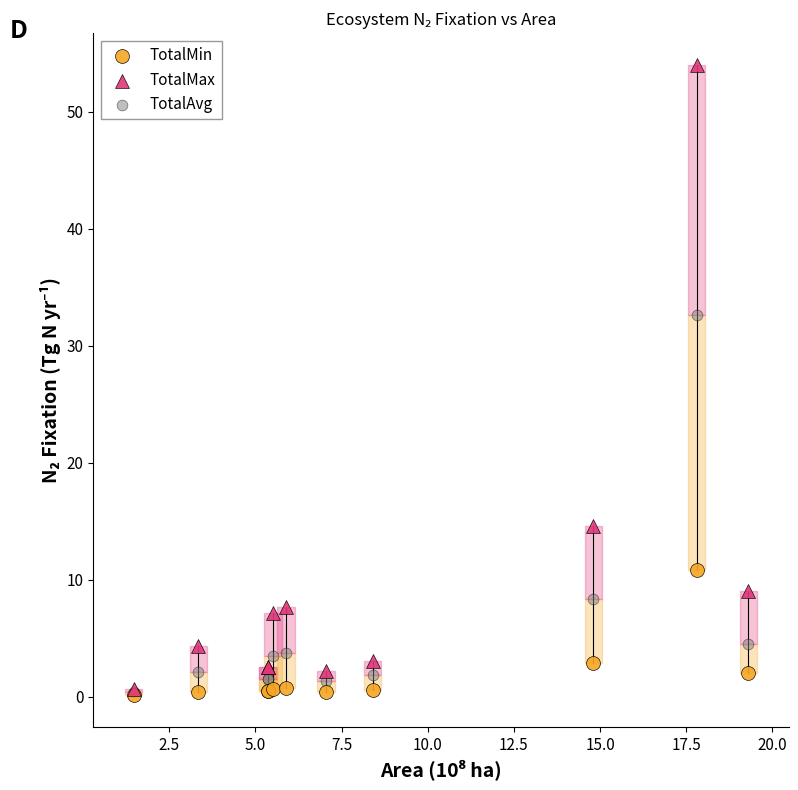

Across all series, what Y value is closest to 27?

32.6